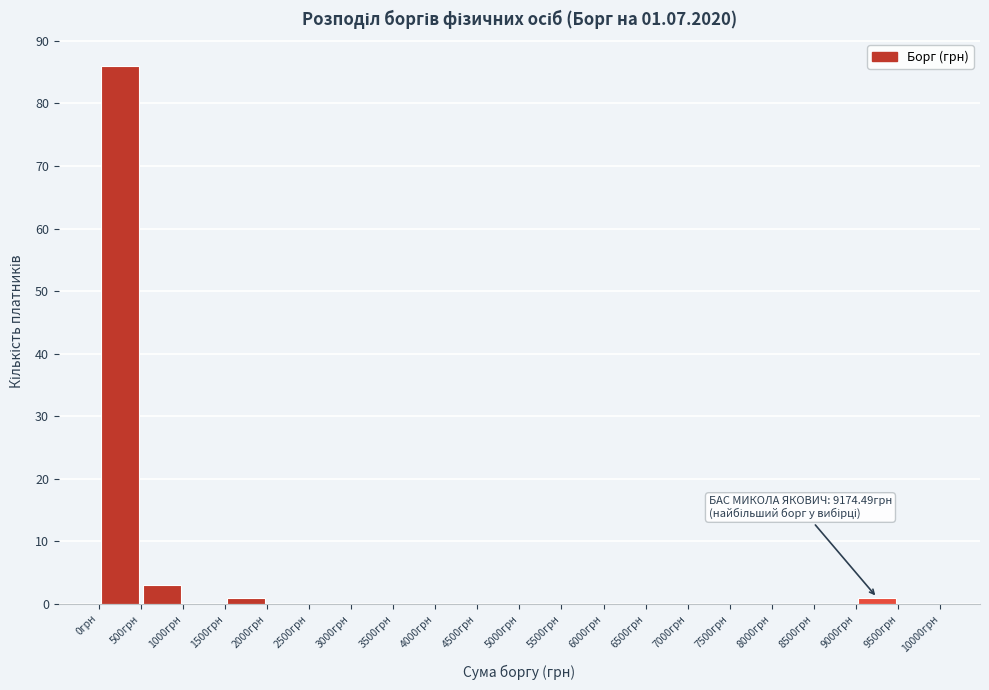

Over which range of the x-axis is the bar tallest?

0 to 500